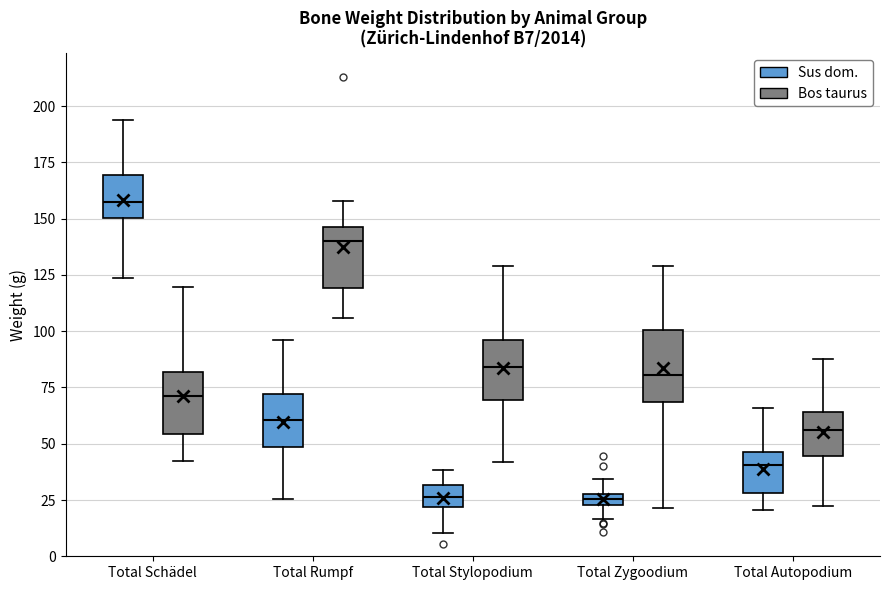

Where is the upper edge of the box for Total Schädel (Bos taurus) on the y-axis? The values are not printed on the chart, so give them approximately, as read against the axis.

80